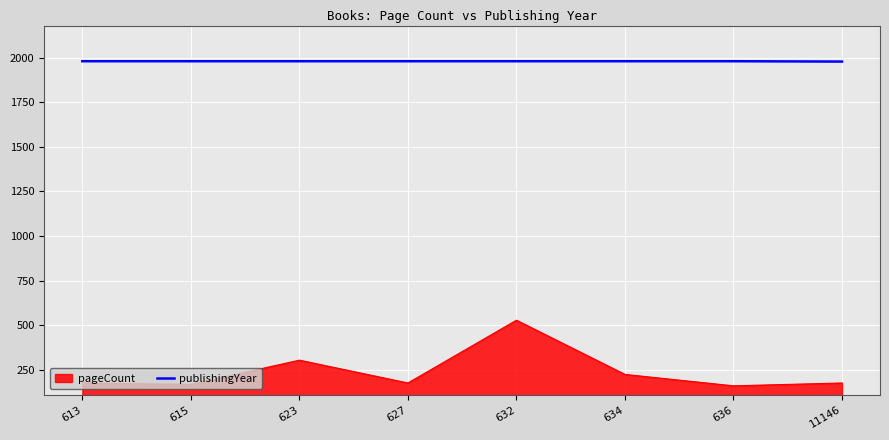

Which has a higher value, 11146 or 627?

627